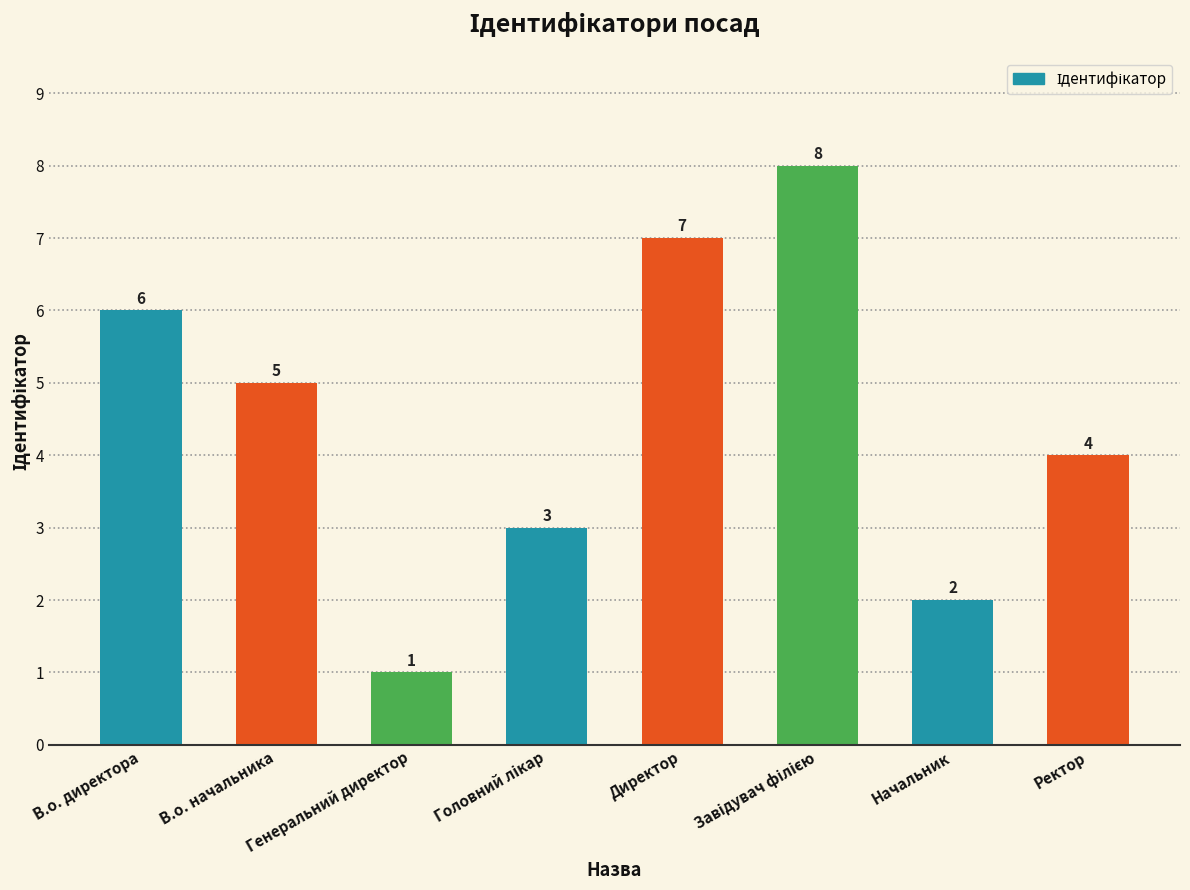

What is the smallest value displayed?

1